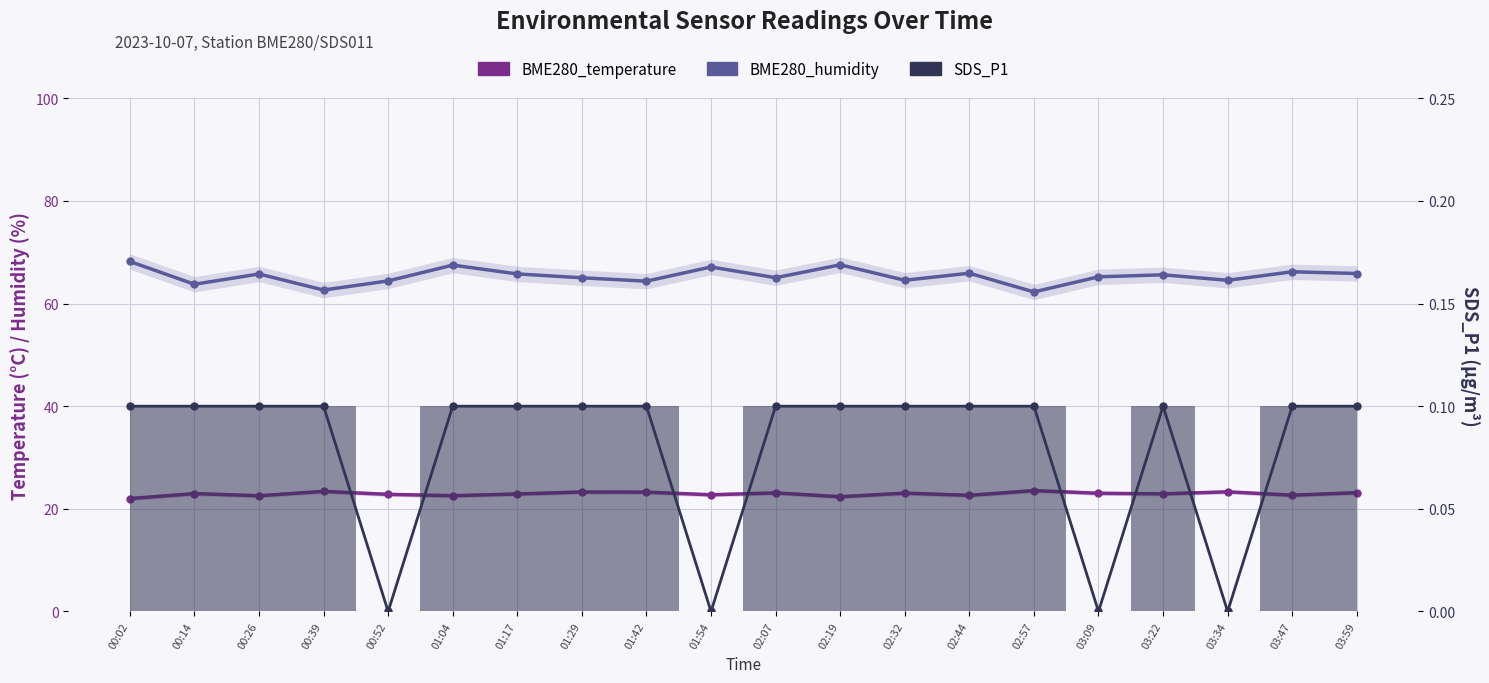

Reading left to right, list all the values displayed in this chart.

BME280_temperature: 00:02=22.0	00:14=23.0	00:26=22.6	00:39=23.4	00:52=22.8	01:04=22.6	01:17=22.9	01:29=23.3	01:42=23.2	01:54=22.7	02:07=23.1	02:19=22.4	02:32=23.1	02:44=22.6	02:57=23.6	03:09=23.0	03:22=22.9	03:34=23.3	03:47=22.7	03:59=23.1
BME280_humidity: 00:02=68.2	00:14=63.8	00:26=65.8	00:39=62.6	00:52=64.4	01:04=67.5	01:17=65.8	01:29=65.0	01:42=64.4	01:54=67.1	02:07=65.0	02:19=67.5	02:32=64.5	02:44=65.9	02:57=62.3	03:09=65.2	03:22=65.6	03:34=64.5	03:47=66.2	03:59=65.8
SDS_P1: 00:02=0.1	00:14=0.1	00:26=0.1	00:39=0.1	00:52=0.0	01:04=0.1	01:17=0.1	01:29=0.1	01:42=0.1	01:54=0.0	02:07=0.1	02:19=0.1	02:32=0.1	02:44=0.1	02:57=0.1	03:09=0.0	03:22=0.1	03:34=0.0	03:47=0.1	03:59=0.1